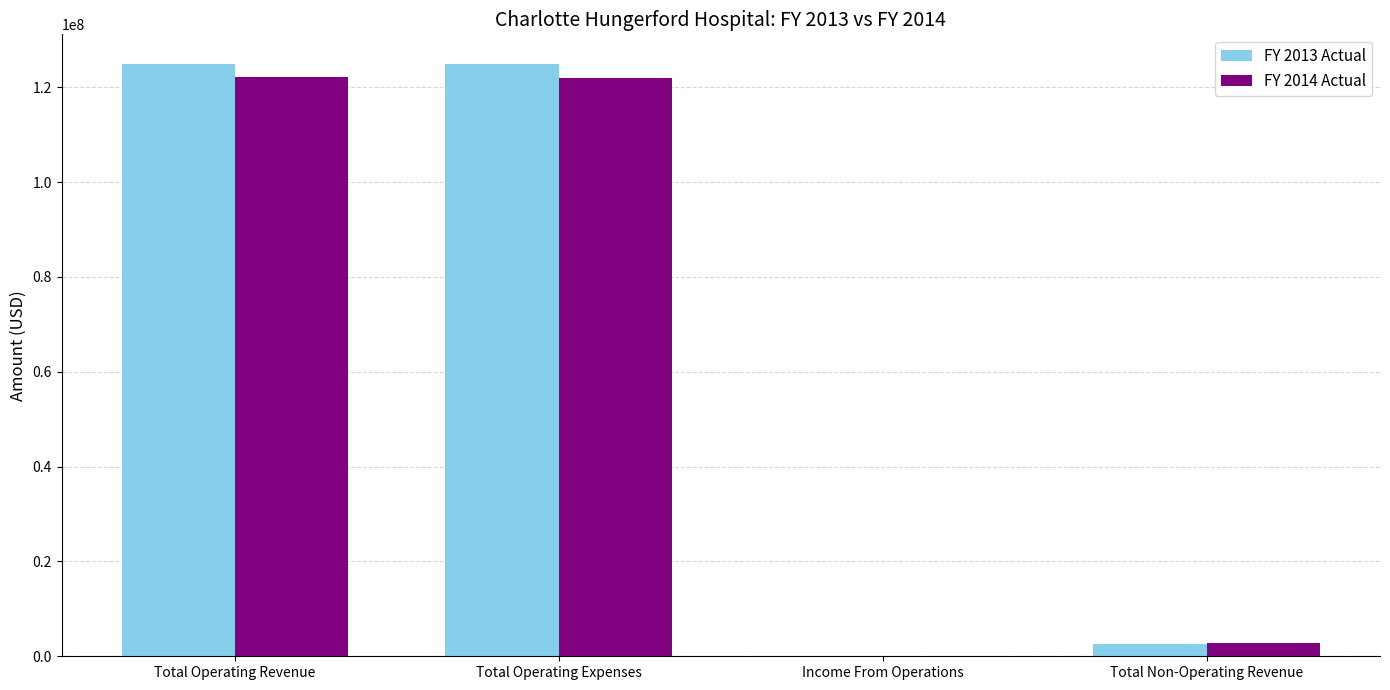

Count the number of categories in the chart.

4